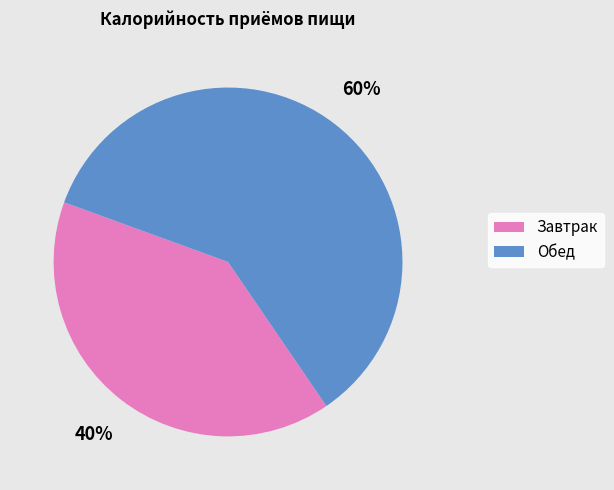

Is there a majority slice in this chart?

Yes